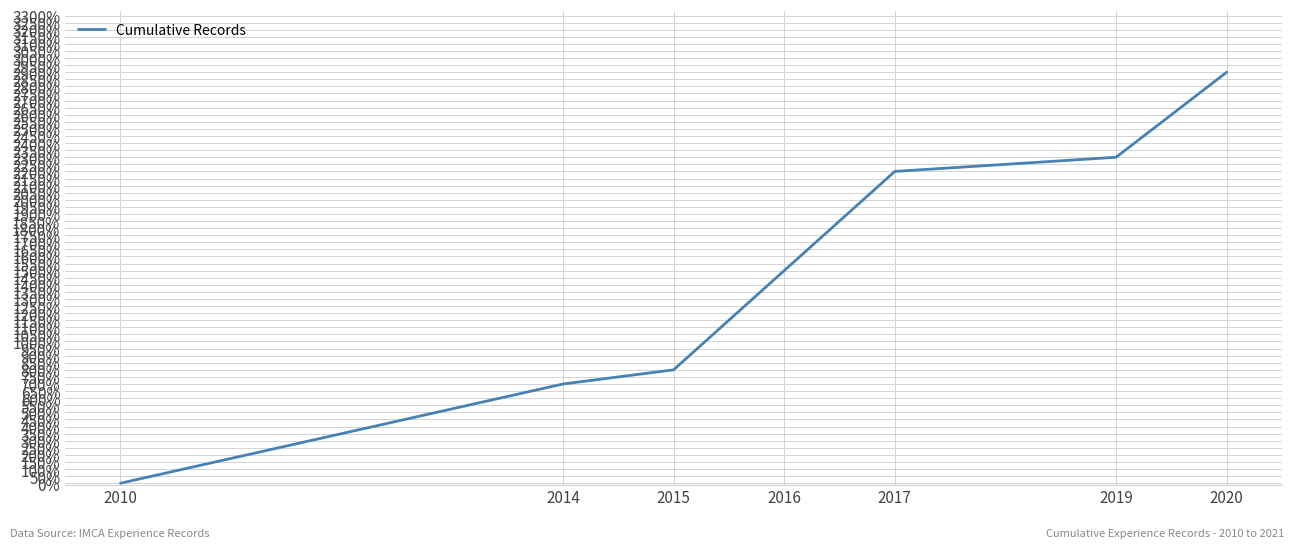

Reading left to right, transcribe all the data shown in this chart.

0	700	800	1500	2200	2300	2900